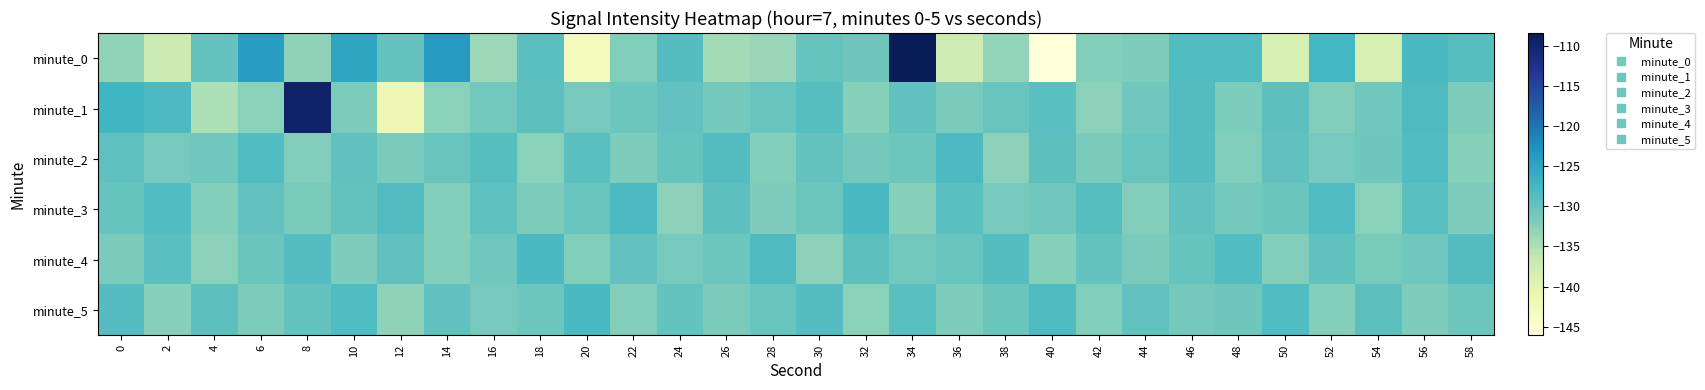

Which label corresponds to the smallest value in the chart?

40